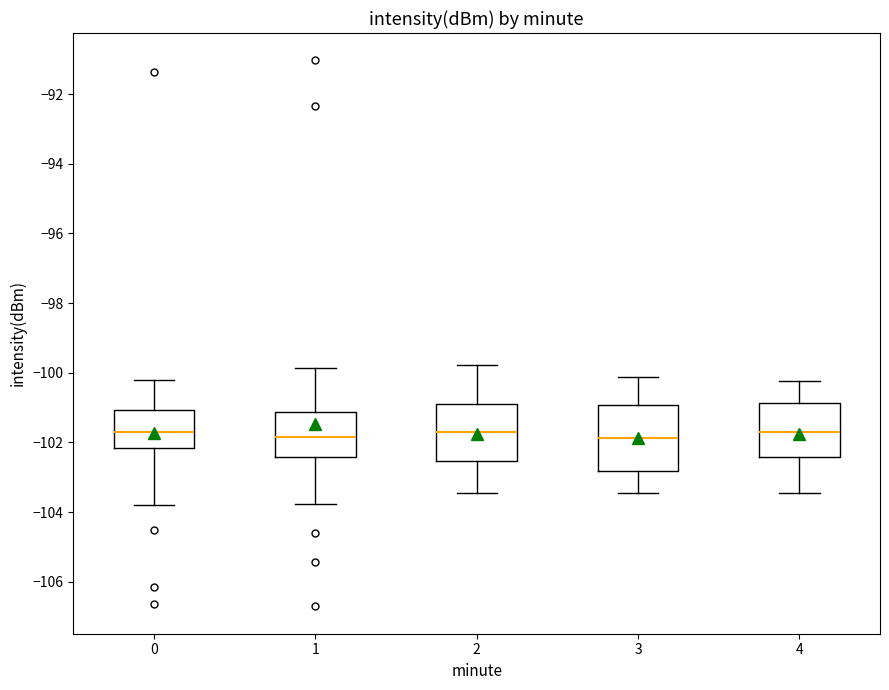

Which box is the tallest, from its lower edge to its upper edge?

3